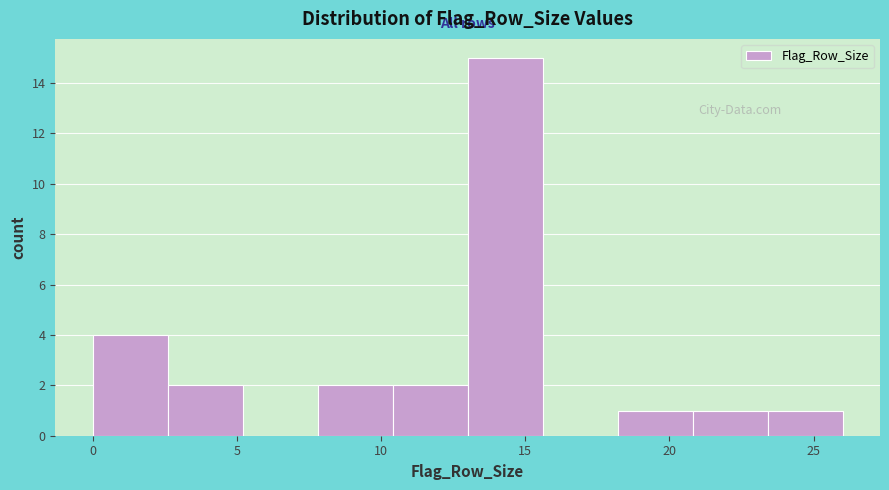

How tall is the bar that spans 13.0 to 15.6 on the x-axis? Neither the bar edges nor the heights are printed on the chart, so give them approximately, as read against the axes.

15